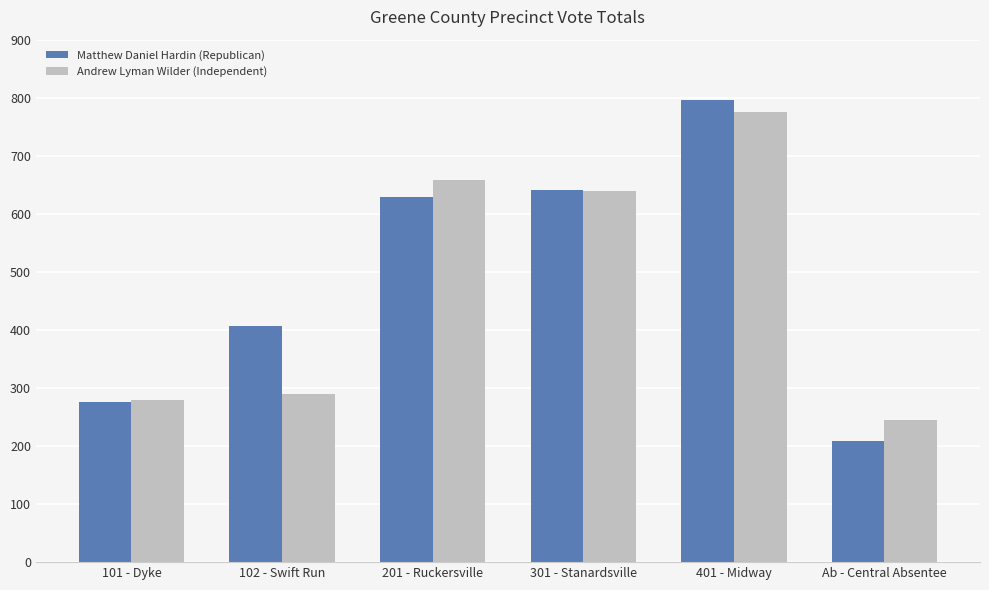

What is the label of the 3rd bar from the right?

301 - Stanardsville